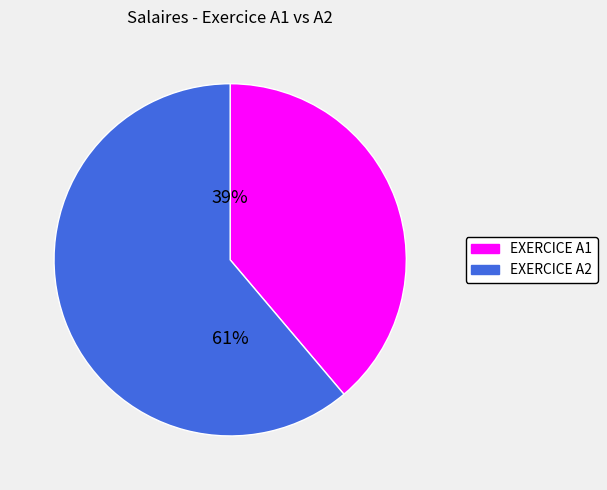

To the nearest percent, what is the difference between the largest and smallest slice percentages?

22%